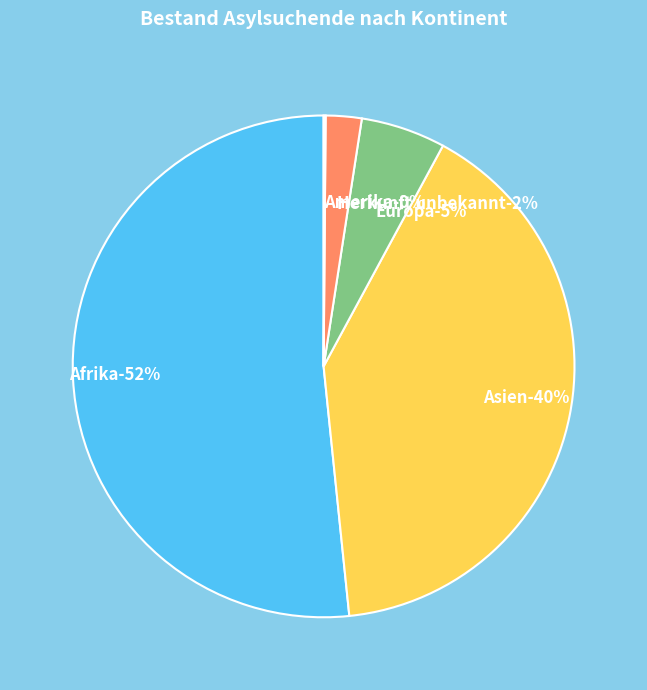

What is the total percentage of Asien and Amerika?

40.6%